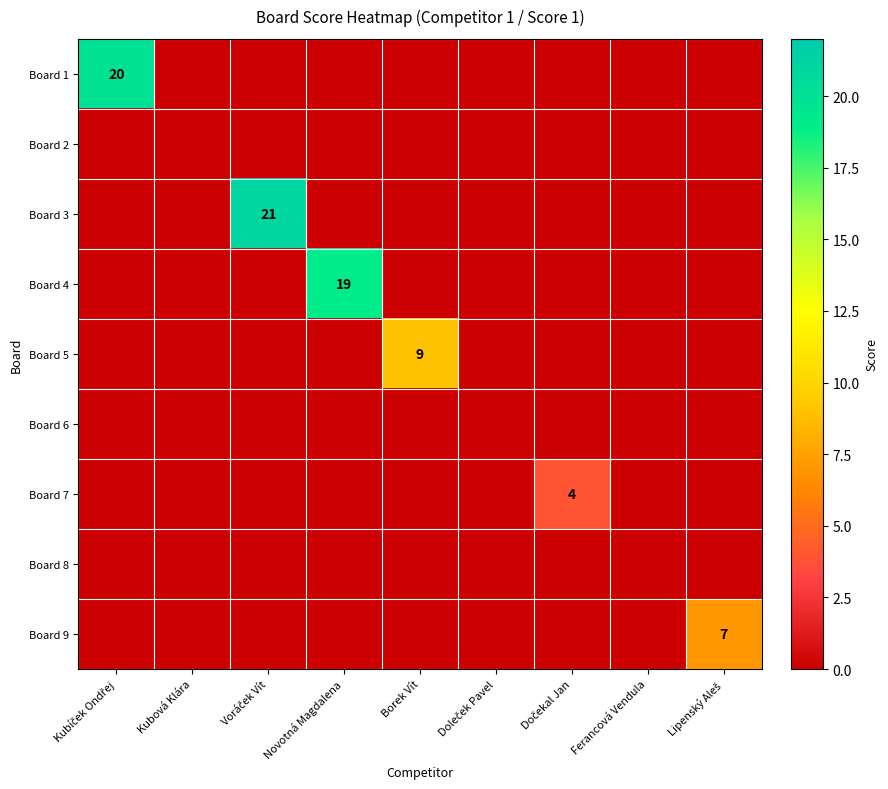

At Dočekal Jan, list the series in order from smallest to largest.

Board 1, Board 2, Board 3, Board 4, Board 5, Board 6, Board 8, Board 9, Board 7